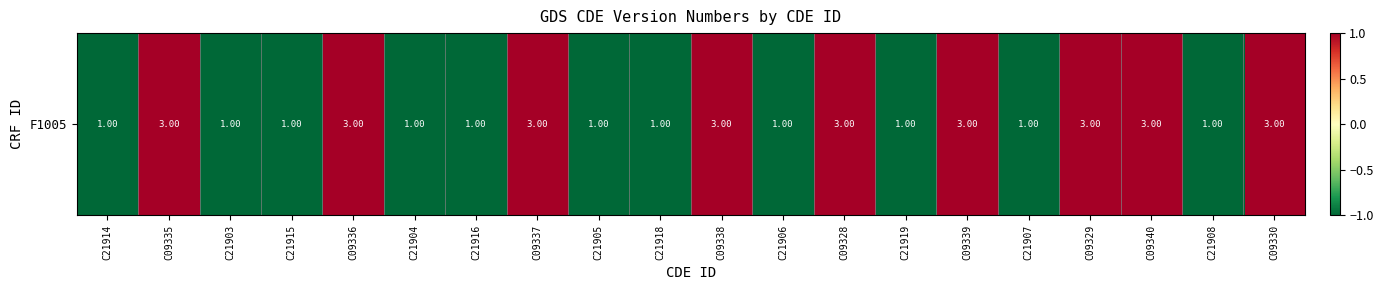

What is the greatest value displayed?

1